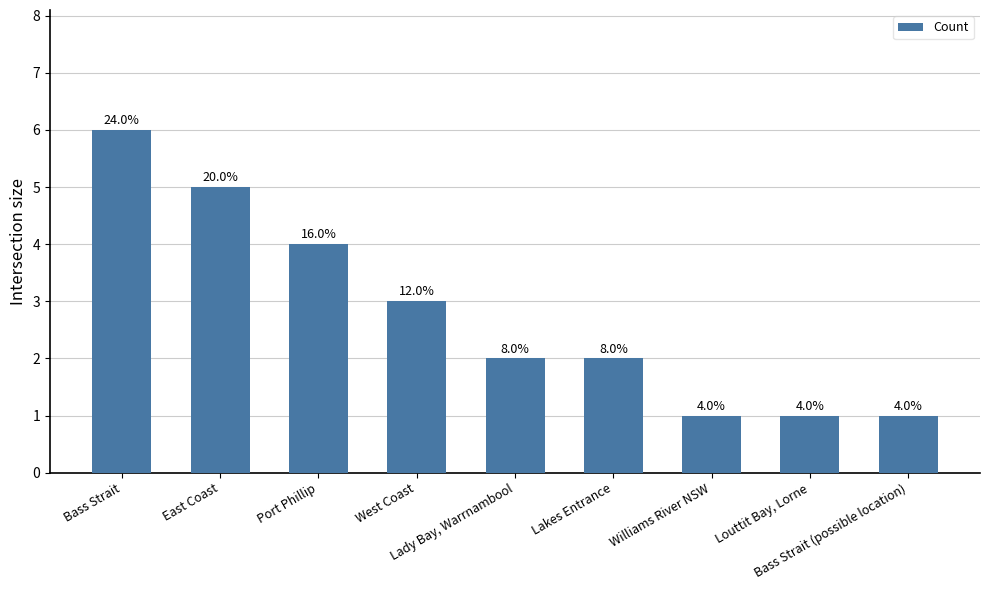

How many bars are there in total?

9